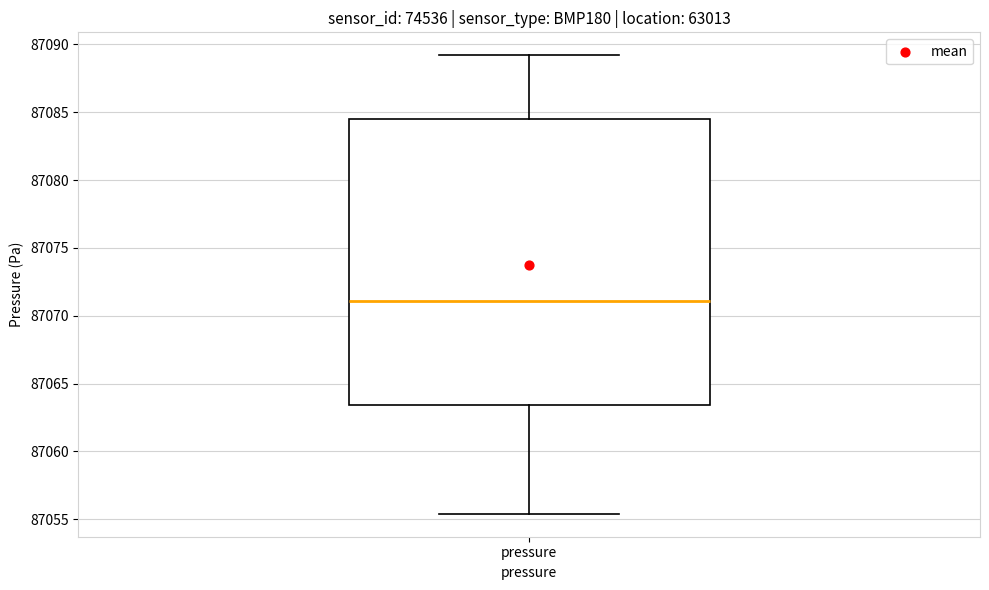

Transcribe this box plot: give where the median line is, the range the box spans, and where the two whiskers end, as read against the y-axis. The values are not printed on the chart, so give them approximately, as read against the axis.

median 87071.0, box 87063.5 to 87084.5, whiskers 87055.5 to 87089.0